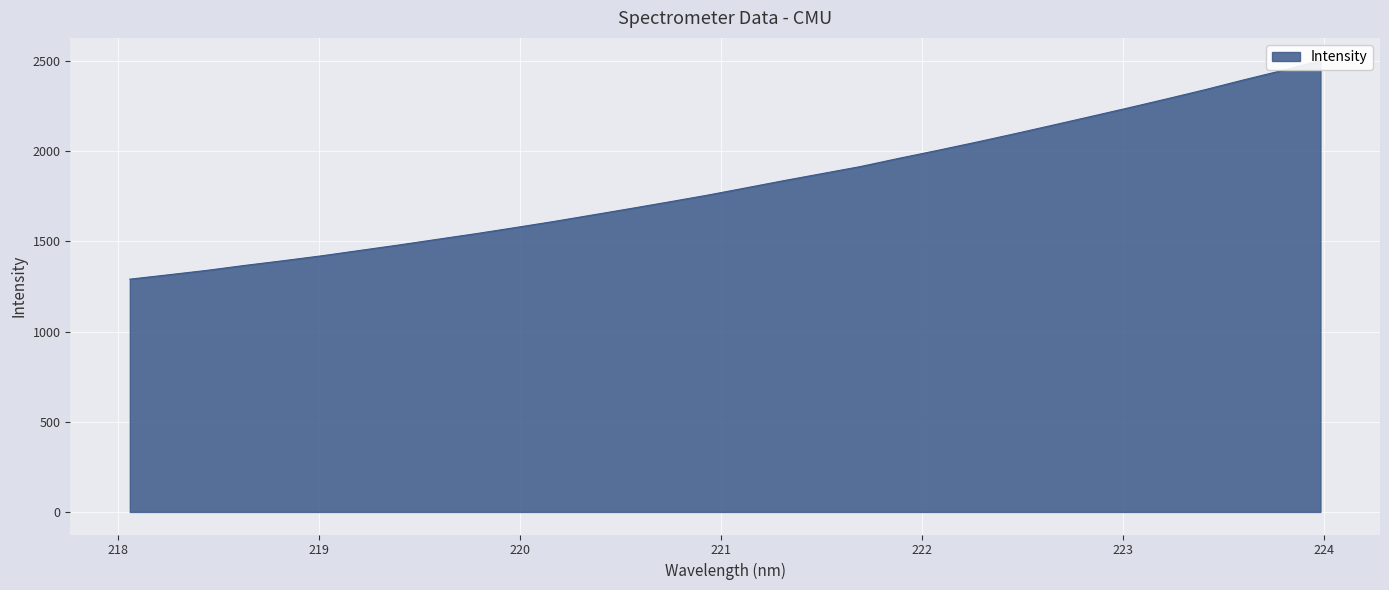

How many distinct data groups are displayed?

1